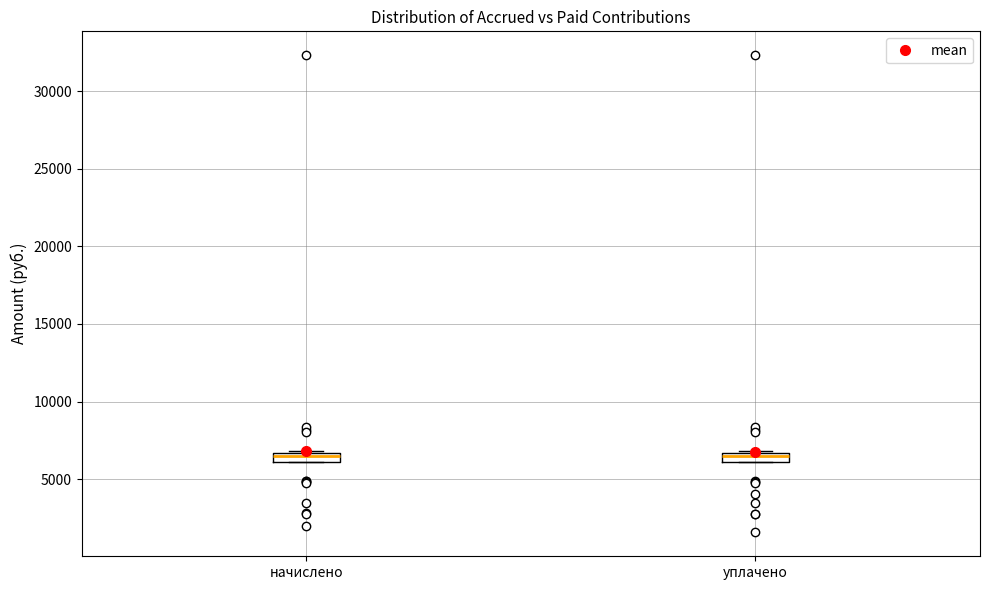

Where is the upper edge of the box for уплачено on the y-axis? The values are not printed on the chart, so give them approximately, as read against the axis.

6500